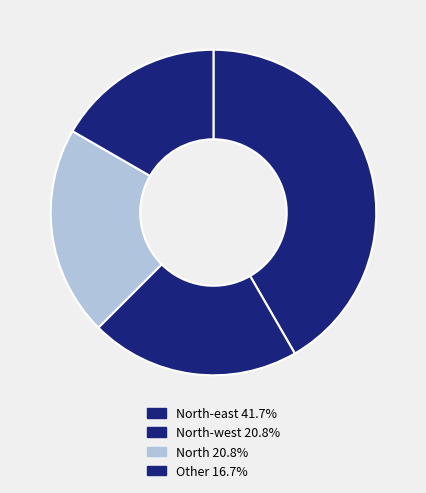

How many slices are in this pie chart?

4